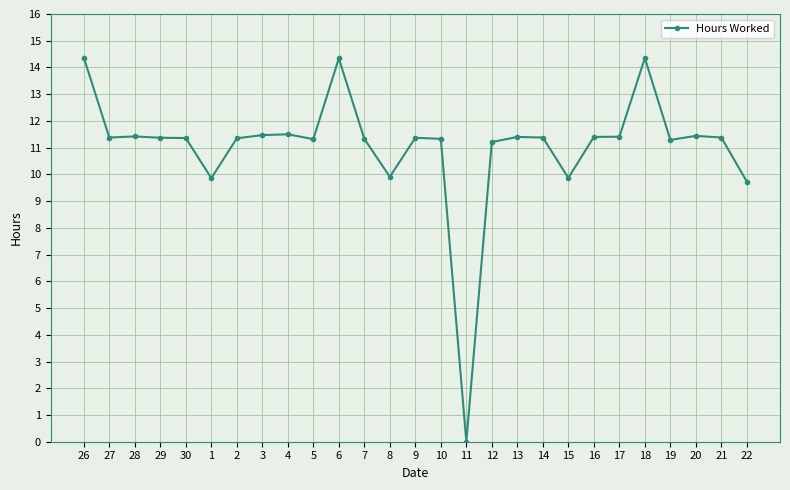

What is the ratio of the value at 15 to the value at 29?

0.9